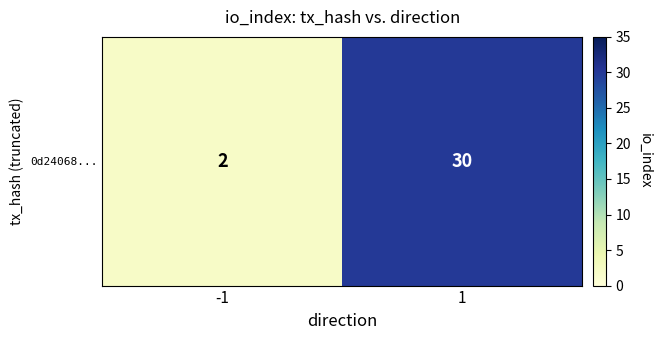

Count the values in the range 2 to 30.

2